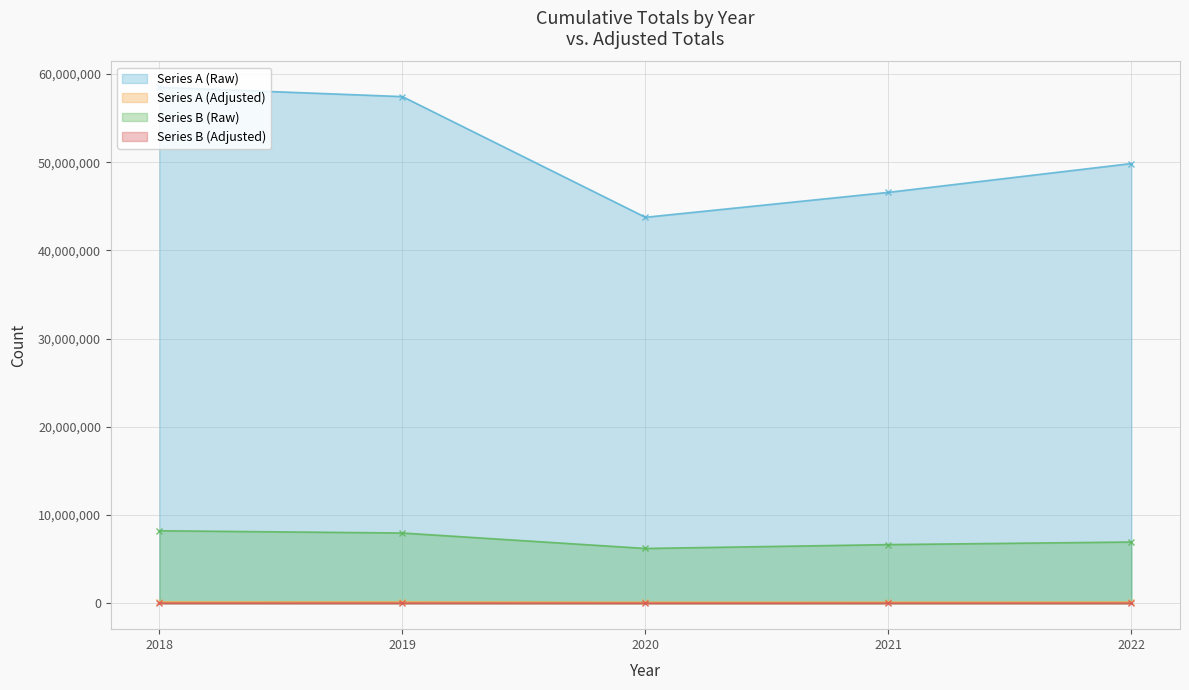

How many categories are shown in the chart?

5